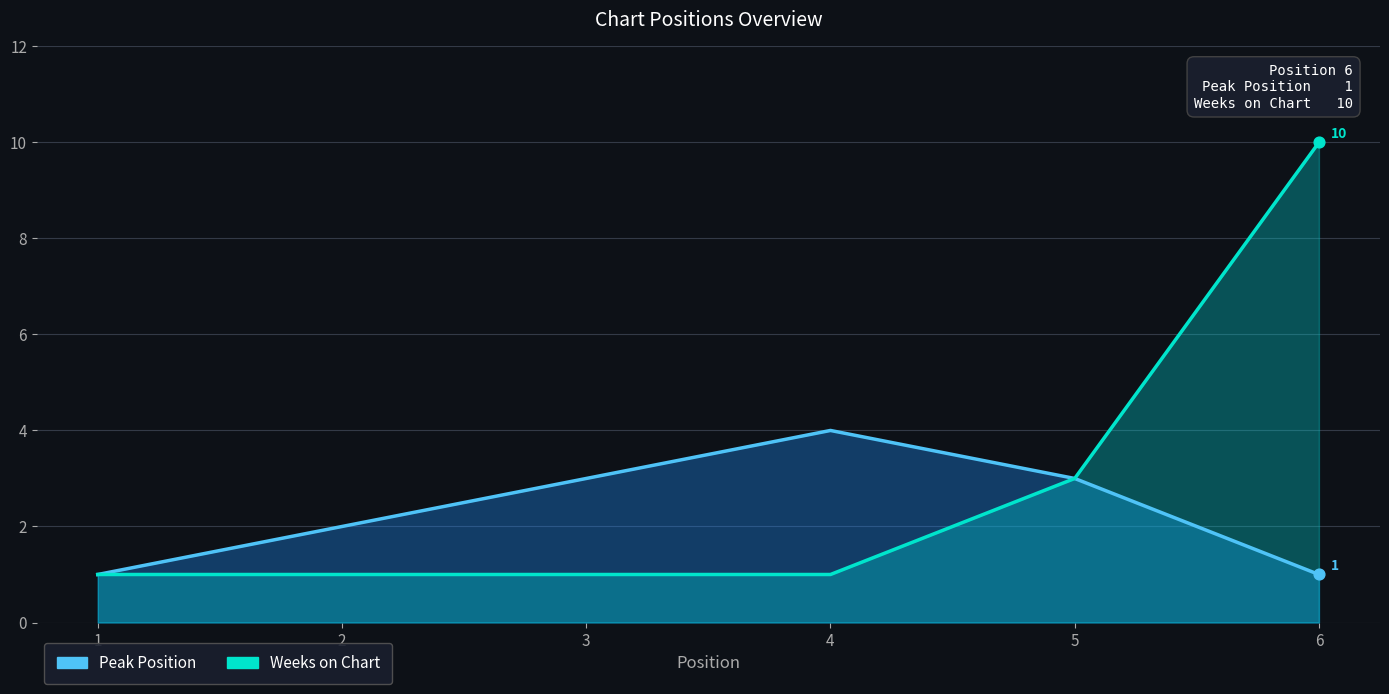

Which series contains the lowest Y value?

Peak Position